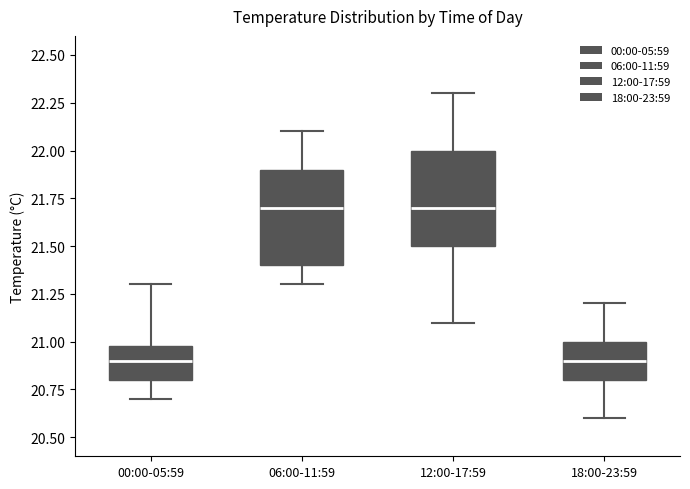

Reading left to right, read every box against the y-axis: the position of its median line, the range the box covers, and the ends of its whiskers. The values are not printed on the chart, so give them approximately, as read against the axis.

00:00-05:59: median 20.9, box 20.8 to 21.0, whiskers 20.7 to 21.3
06:00-11:59: median 21.7, box 21.4 to 21.9, whiskers 21.3 to 22.1
12:00-17:59: median 21.7, box 21.5 to 22.0, whiskers 21.1 to 22.3
18:00-23:59: median 20.9, box 20.8 to 21.0, whiskers 20.6 to 21.2